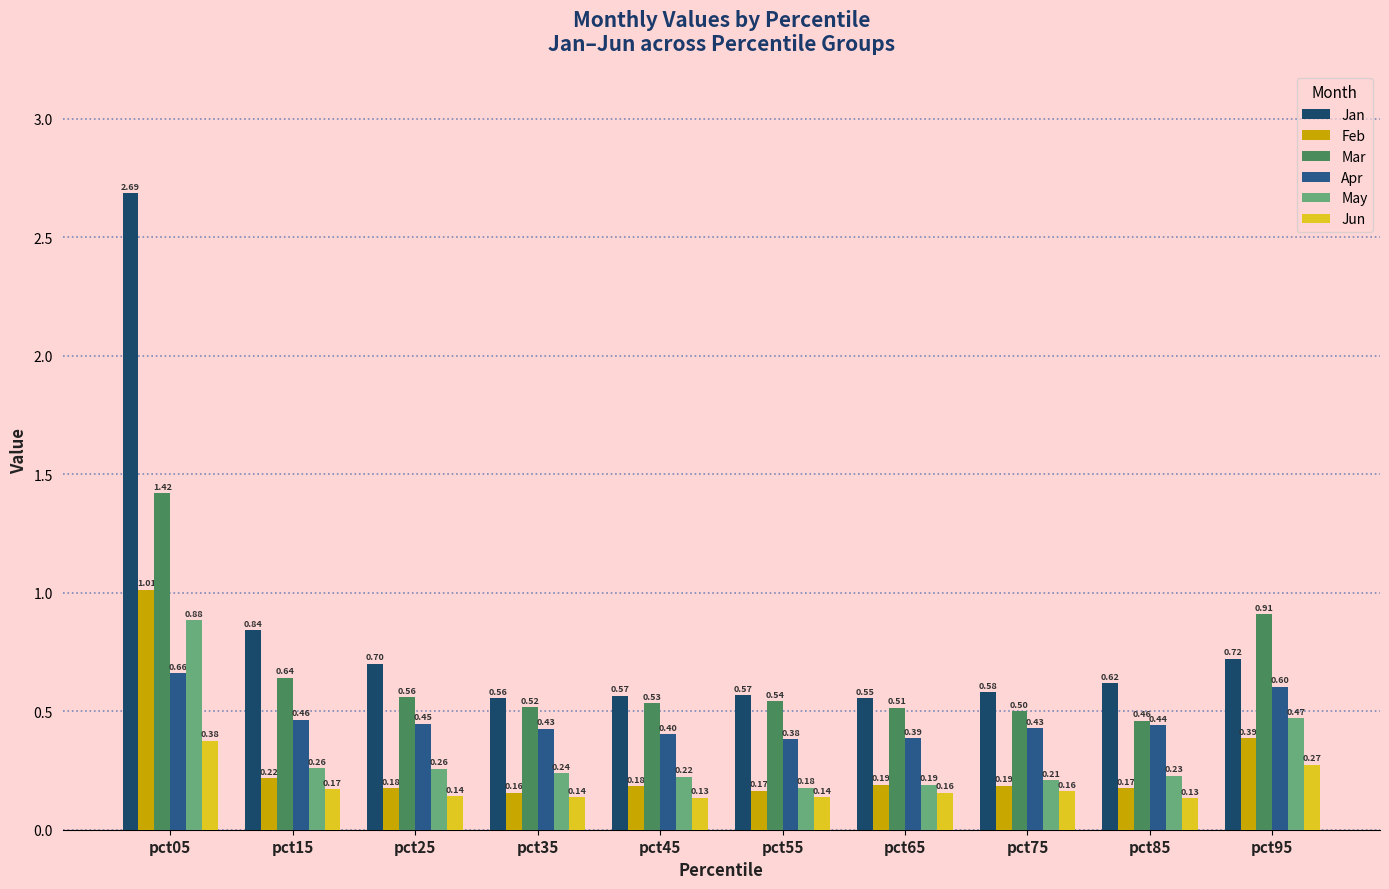

What are all the series names shown in the legend?

Jan, Feb, Mar, Apr, May, Jun